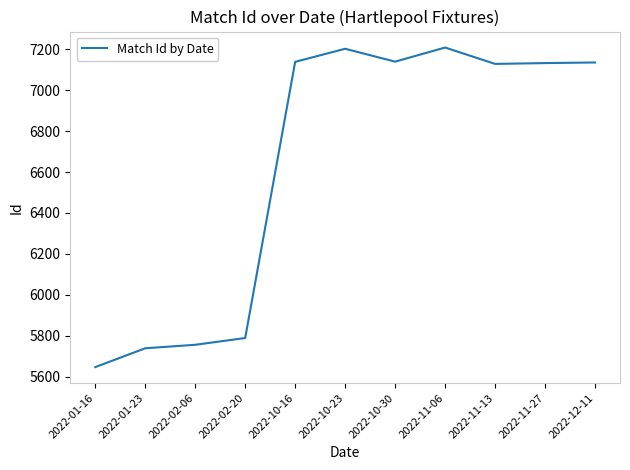

What value does the data have at 2022-01-23?

5739